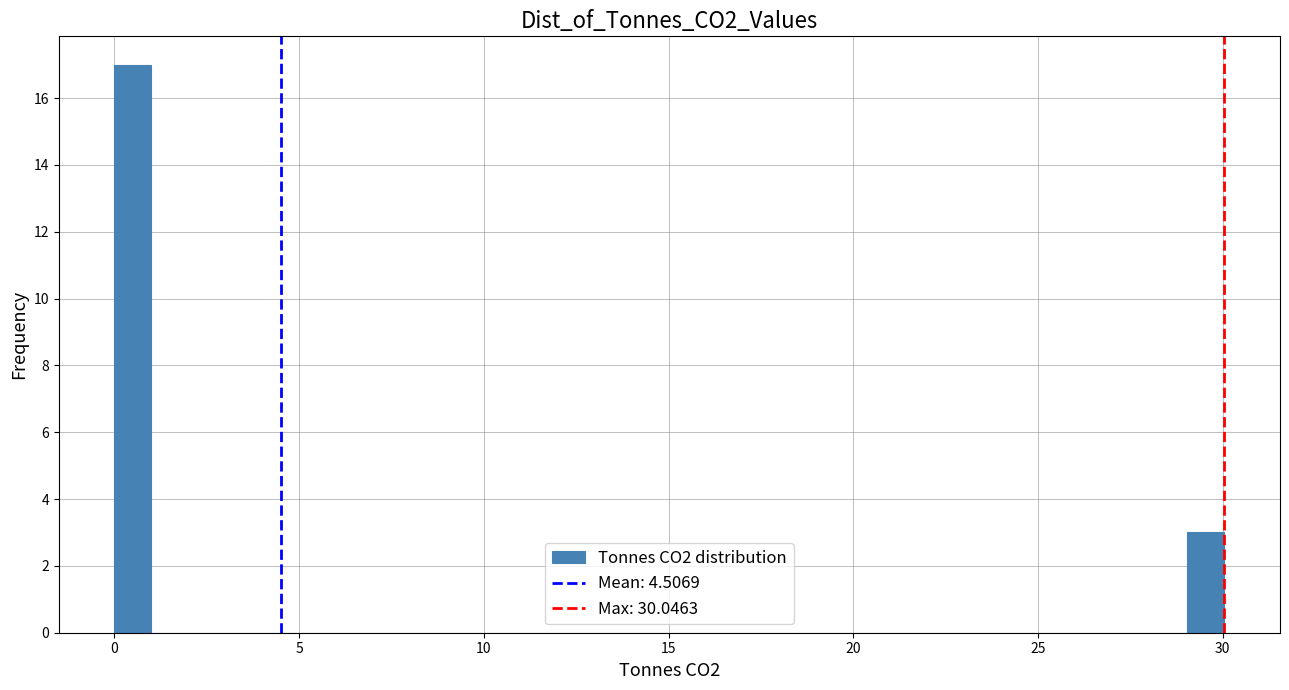

Around what value on the x-axis is the tallest bar? Give the approximate position of its centre, as read against the axis.

0.5